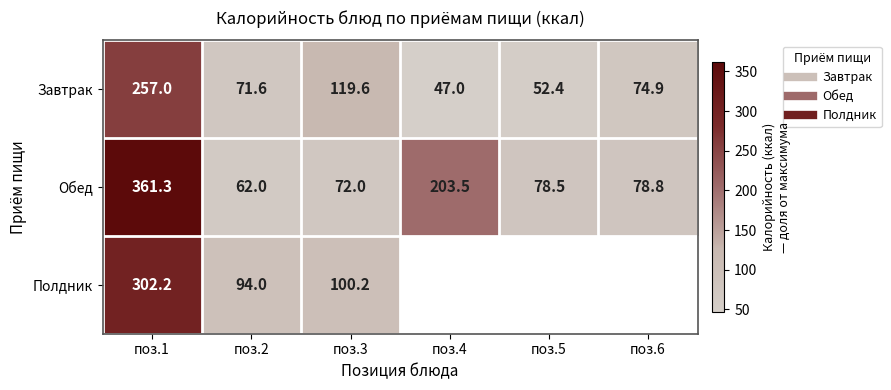

Is it true that Обед equals 361.3 at поз.1?

True